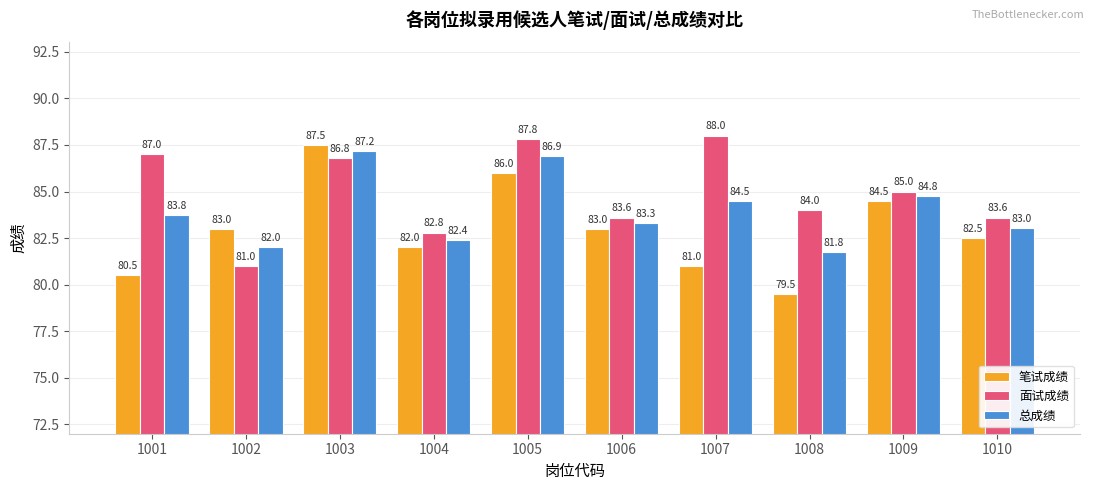

Which series has the largest total across all categories?

面试成绩